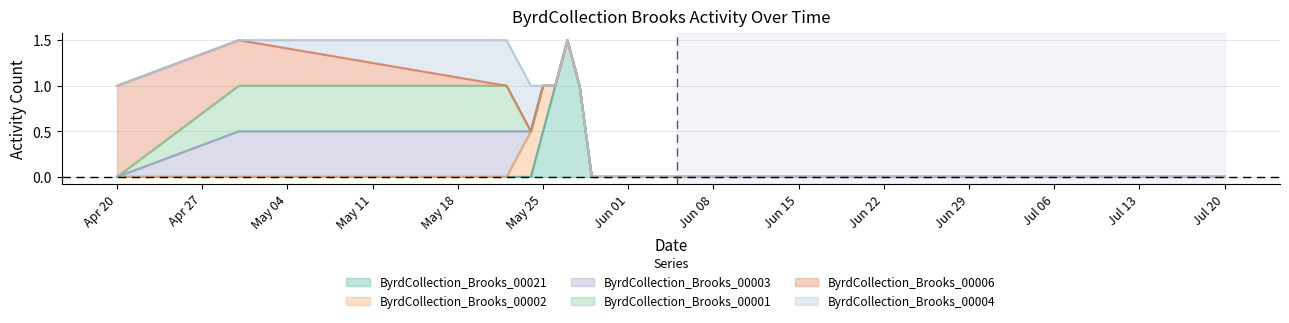

At how many categories does at least one series exceed 0?

7